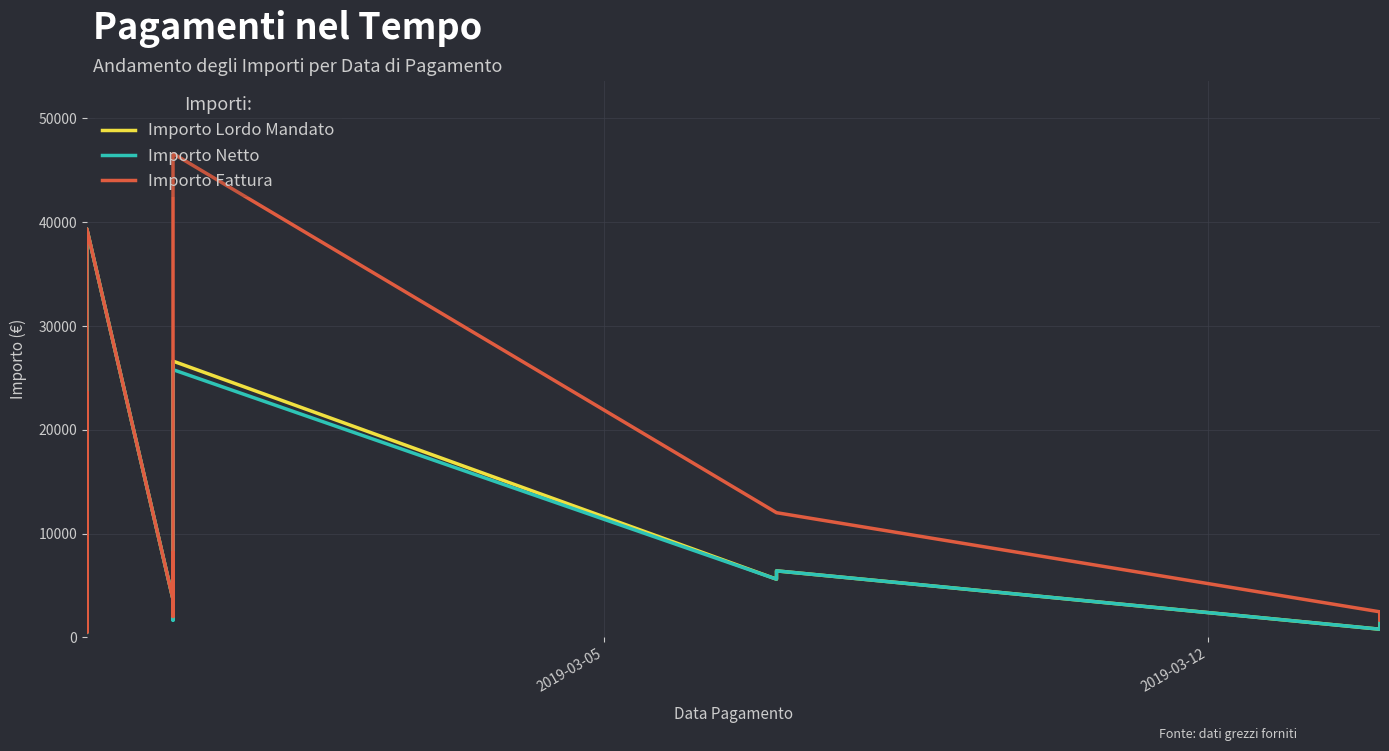

Is it true that Importo Fattura equals 24098.7 at 3?

False